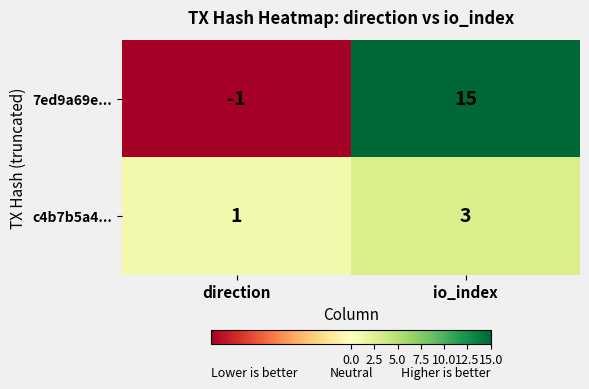

The 7ed9a69e... series shows 4 at io_index. True or false?

False